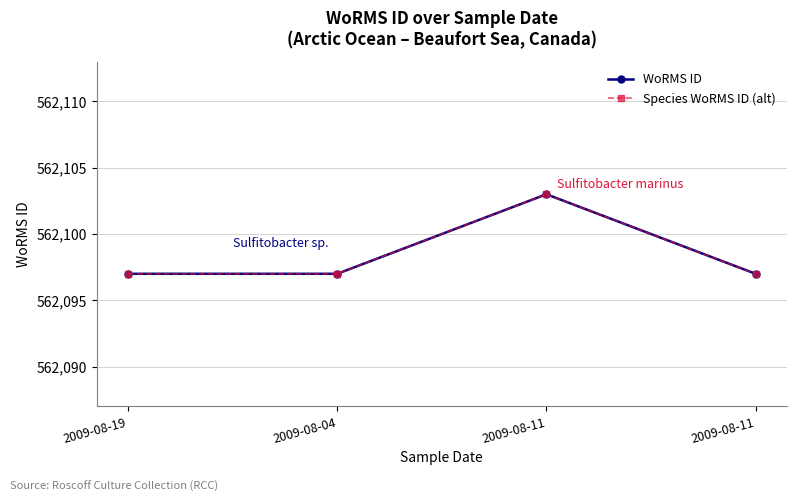

True or false: Species WoRMS ID (alt) and WoRMS ID cross at least once.

False